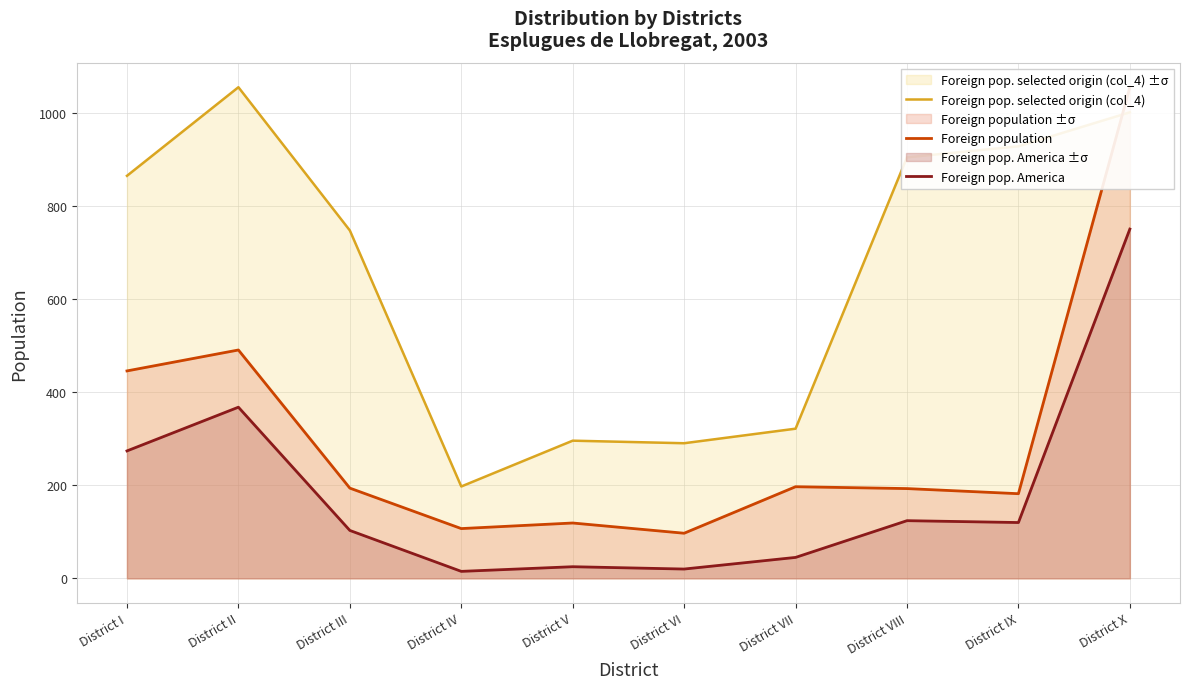

What position from the right is District X?

1